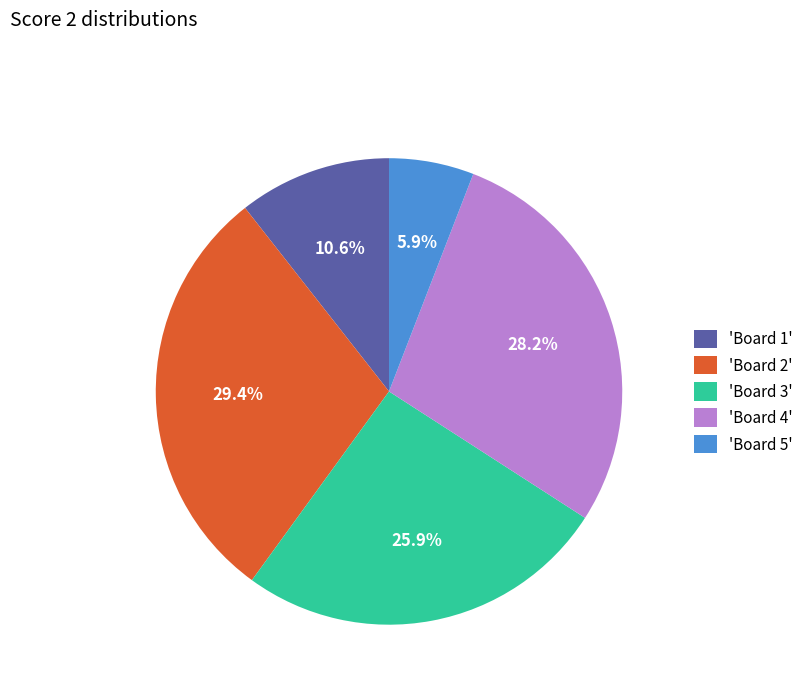

Does 'Board 5' account for over 50% of the chart?

No